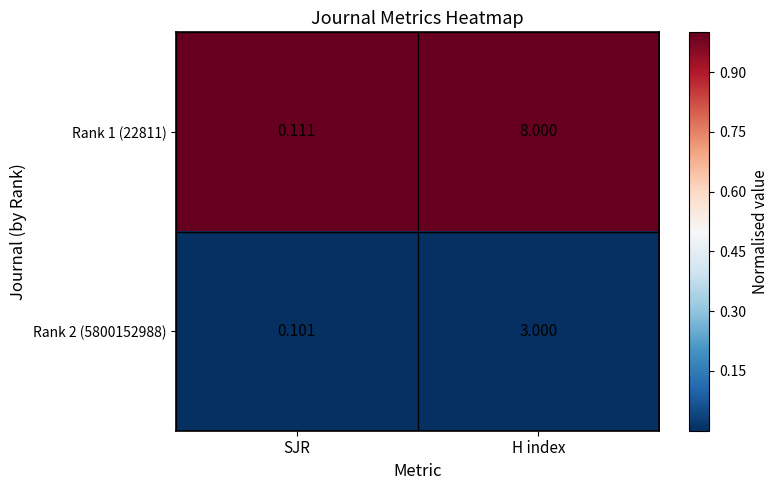

Rank the series by their maximum value, from lowest to highest.

Rank 2 (5800152988), Rank 1 (22811)